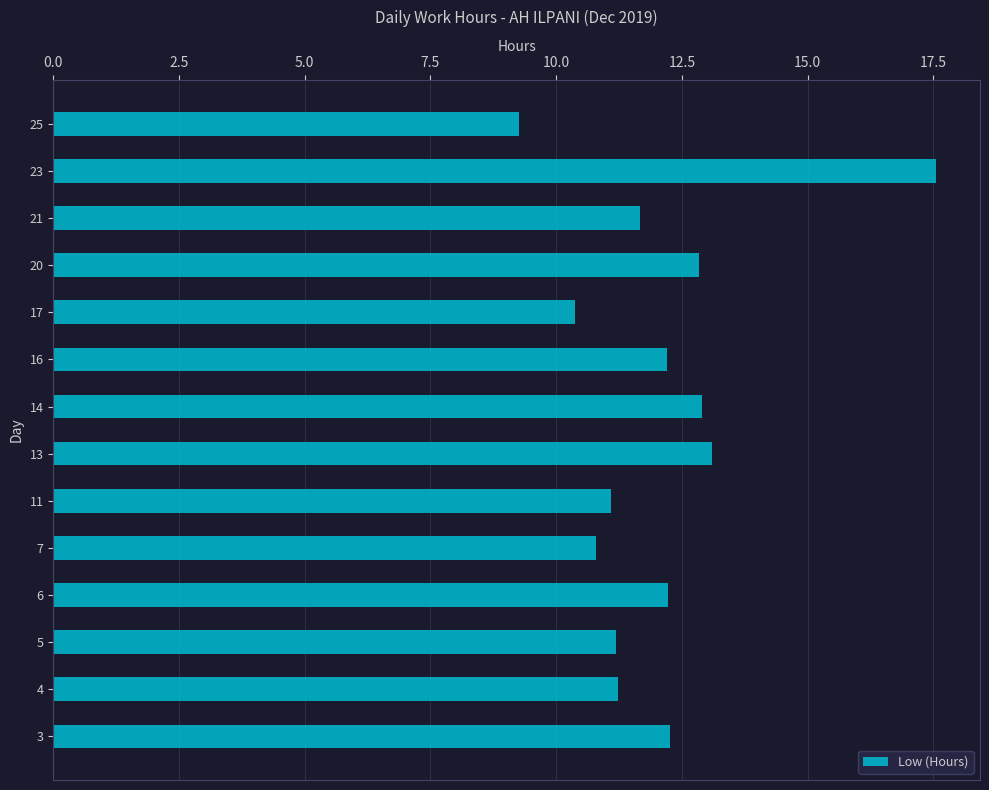

What is the sum of the values at 13 and 25?

22.4